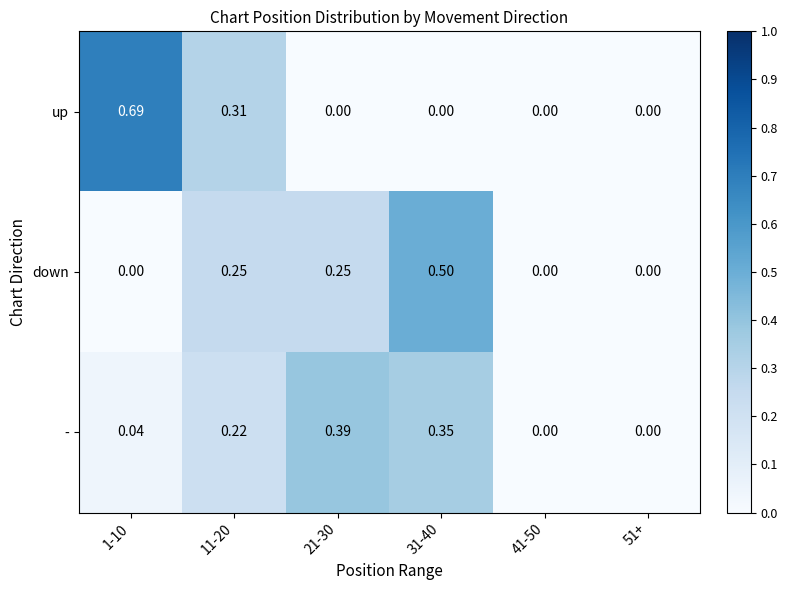

Which series has the largest range (max minus min)?

up